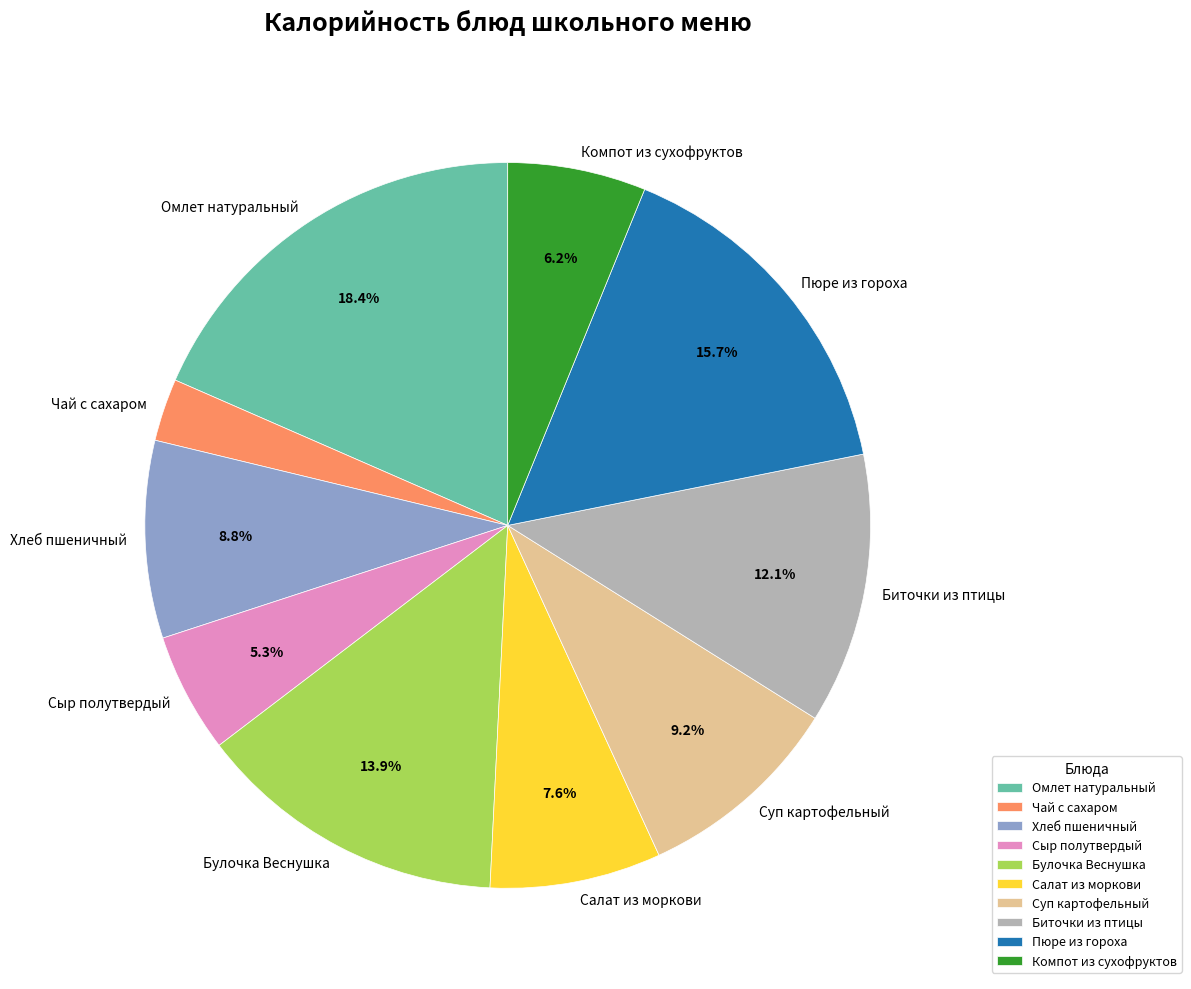

Between Хлеб пшеничный and Сыр полутвердый, which is larger?

Хлеб пшеничный